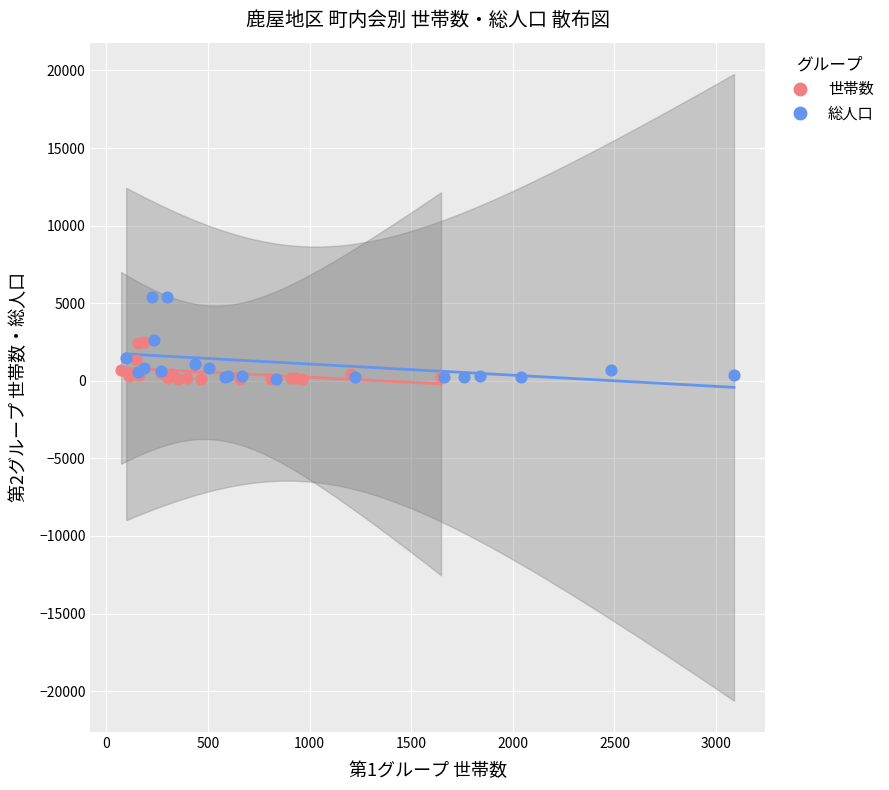

Which series contains the highest Y value?

総人口